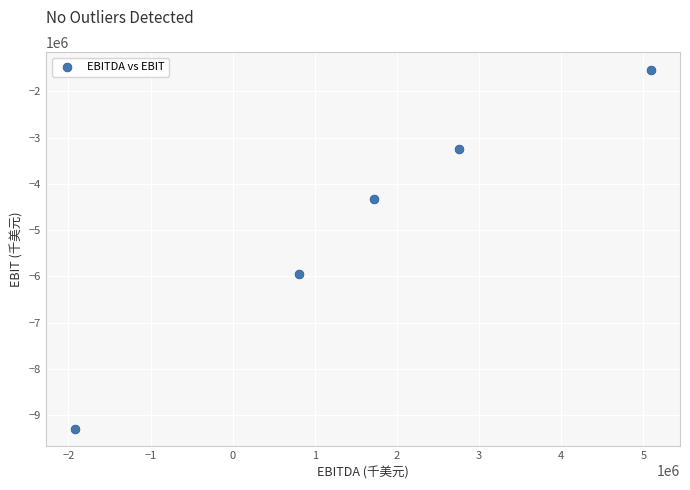

What Y value in the scatter plot is closest to -5413600?

-5945700